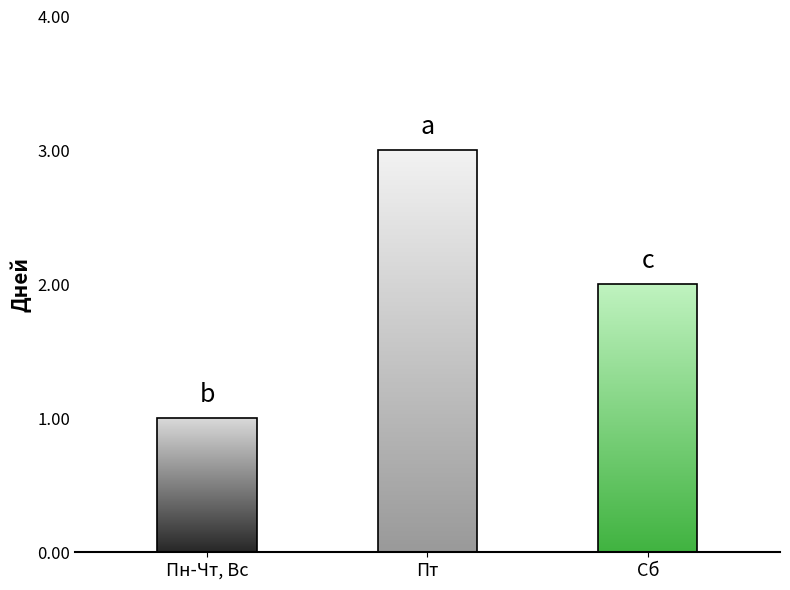

How many bars are there in total?

3